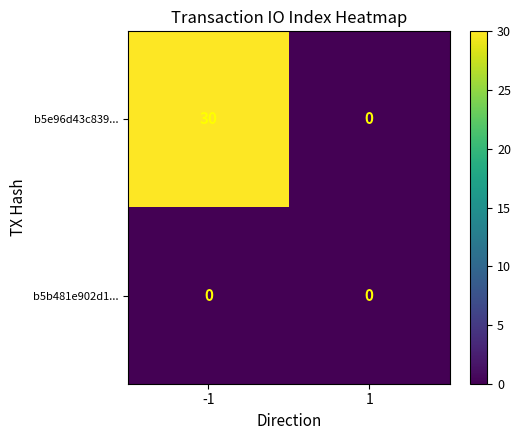

Count the number of data series in this chart.

2